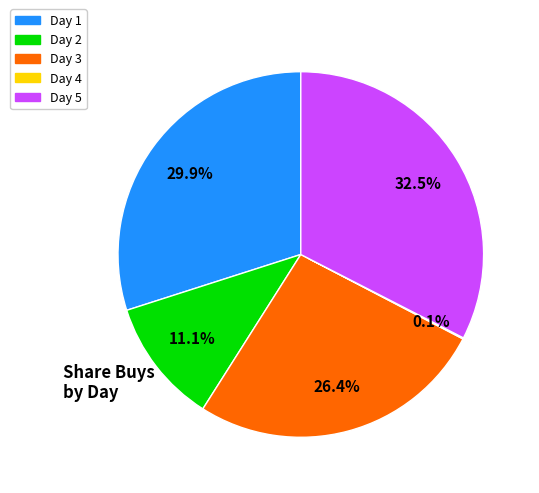

To the nearest percent, what portion does Day 2 represent?

11%